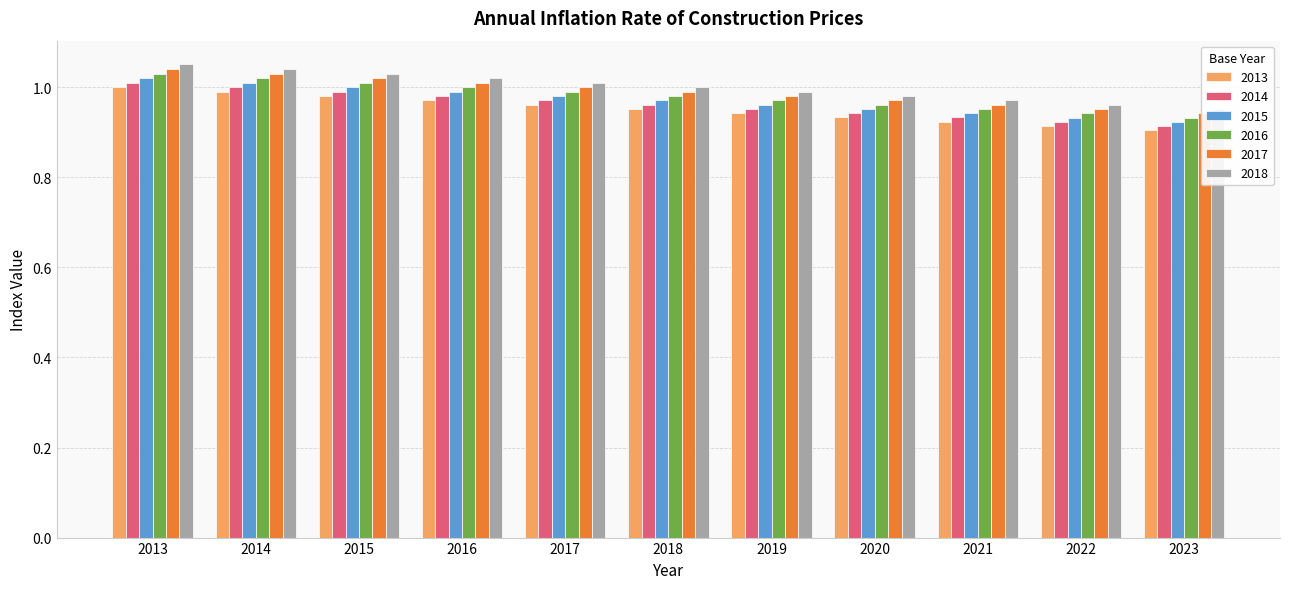

Does the chart contain any negative values?

No